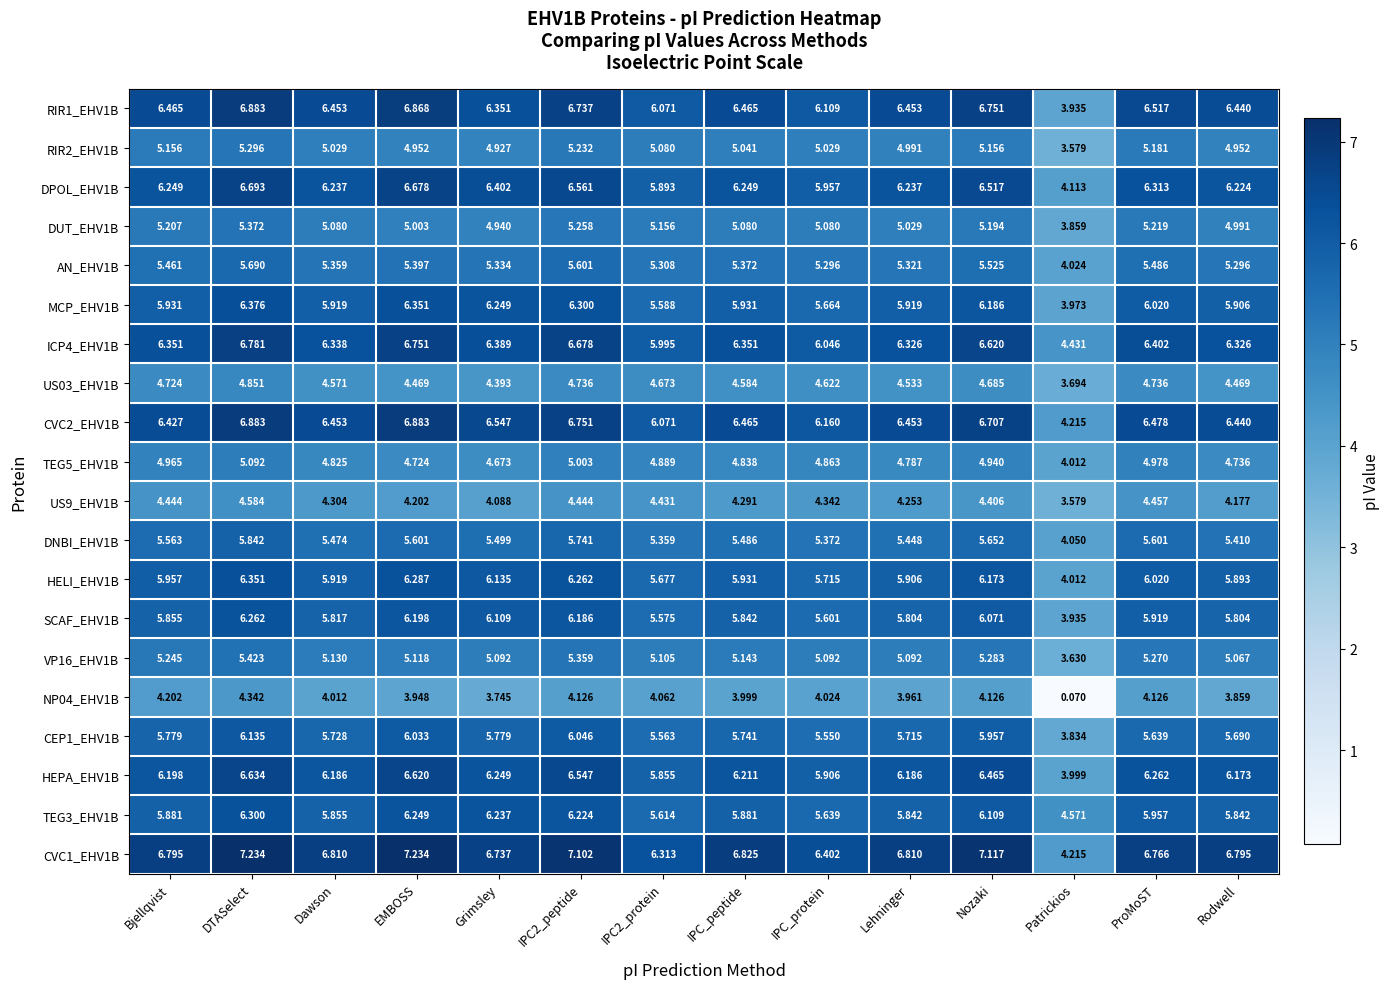

Which category has the highest value in the US03_EHV1B series?

DTASelect